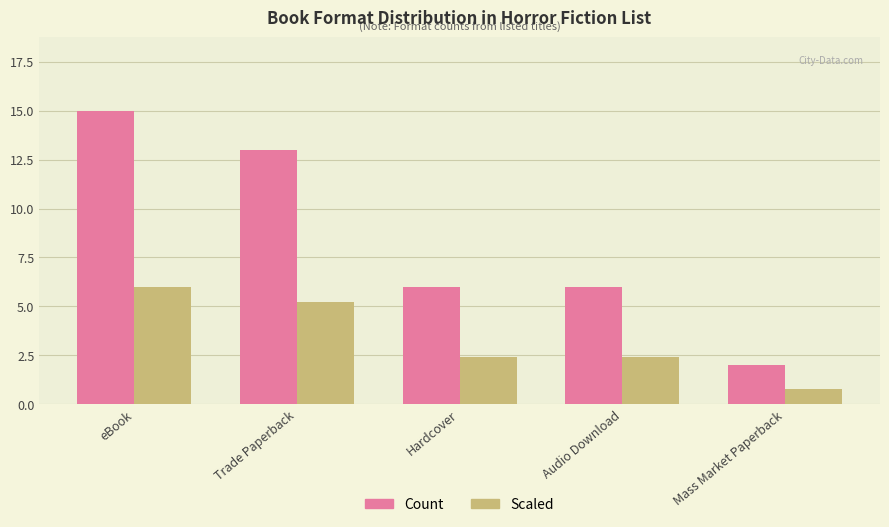

Rank the series at eBook from highest to lowest value.

Count, Scaled